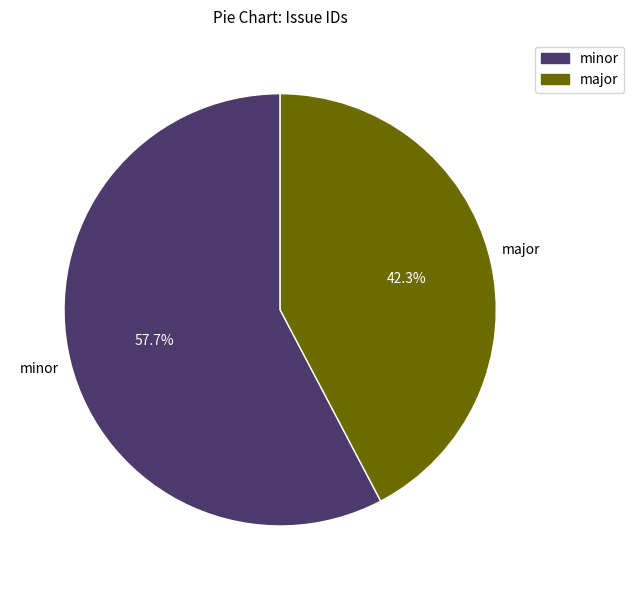

Rank the categories by value from lowest to highest.

major, minor